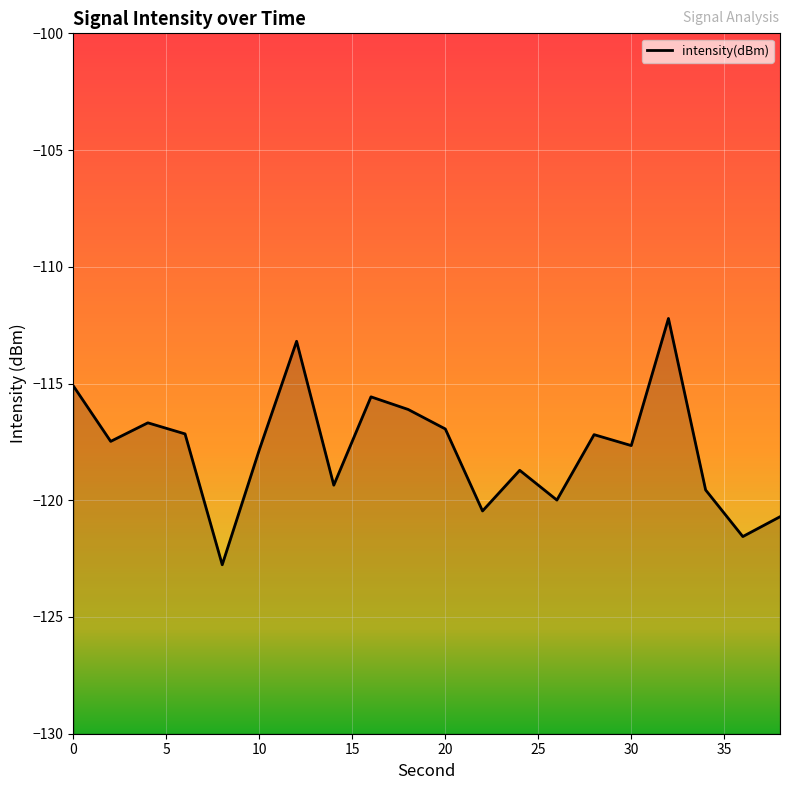

How many data points does each series have?

20